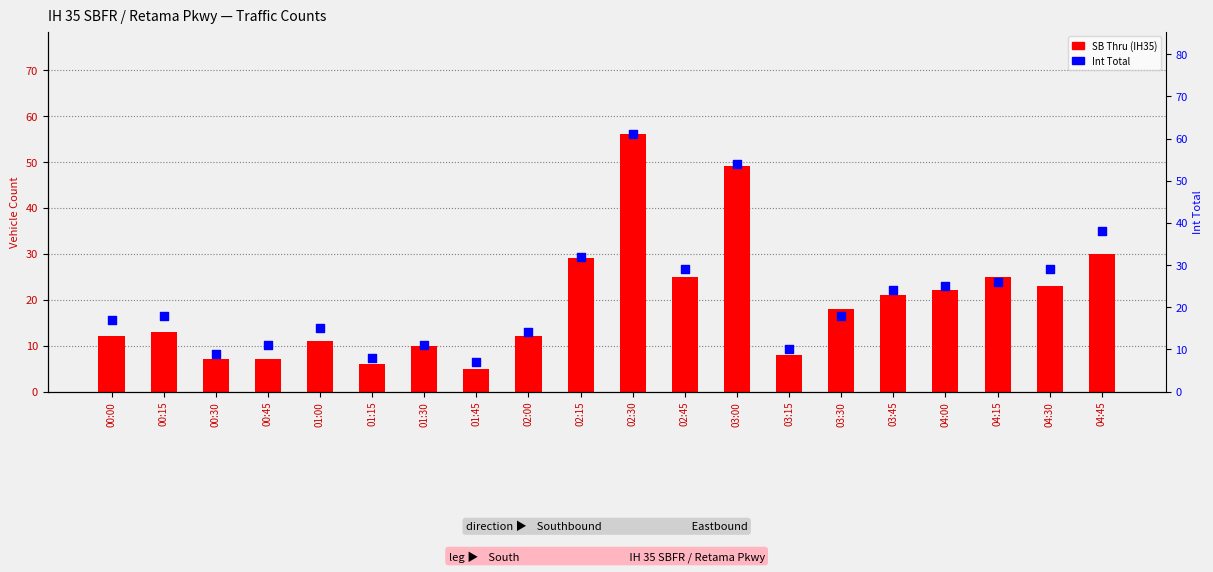

What are all the series names shown in the legend?

SB Thru (IH35), Int Total